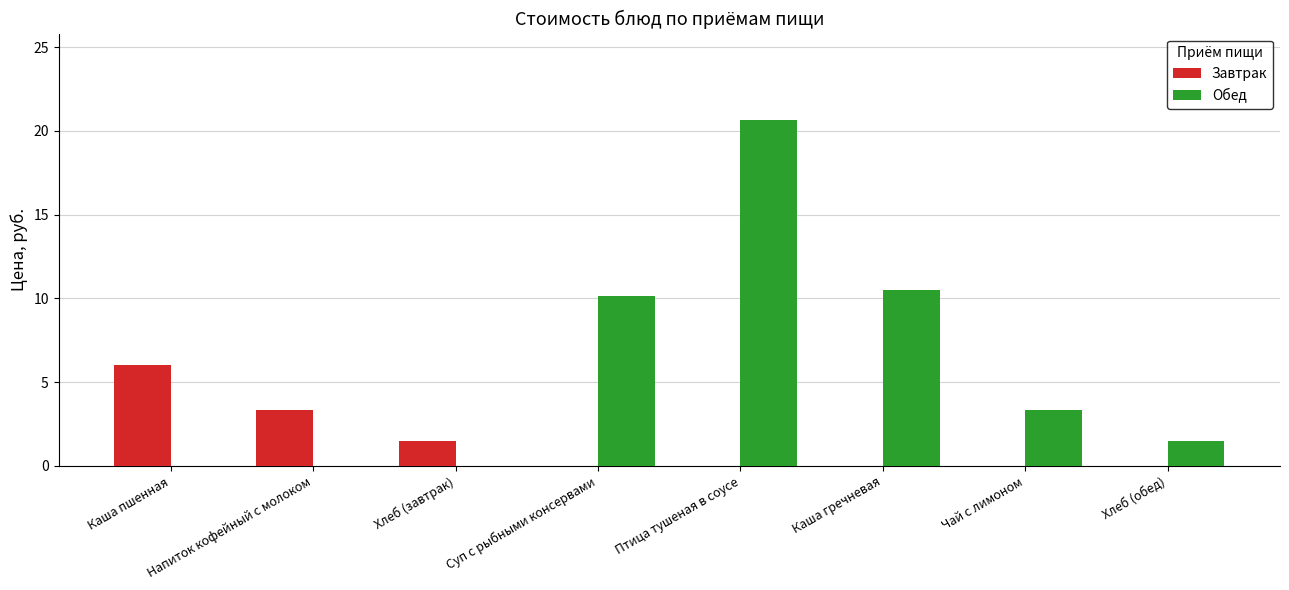

Is it true that Обед equals 1.5 at Хлеб (обед)?

True